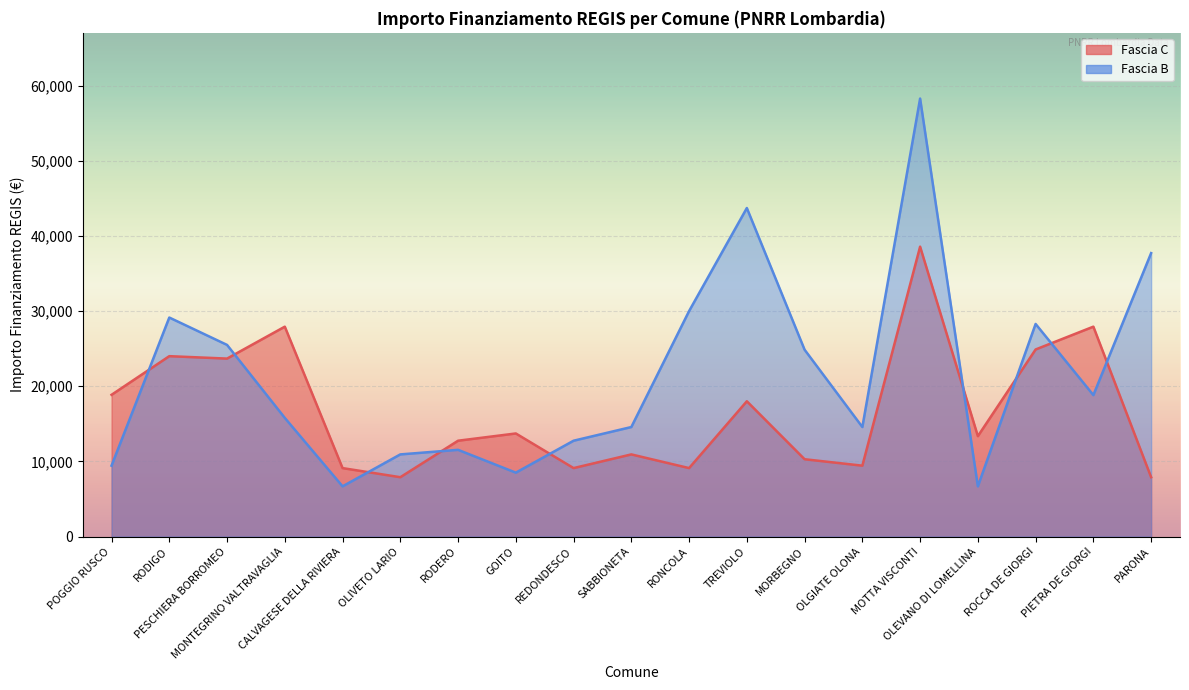

List the series in order of their overall mean, highest first.

Fascia B, Fascia C